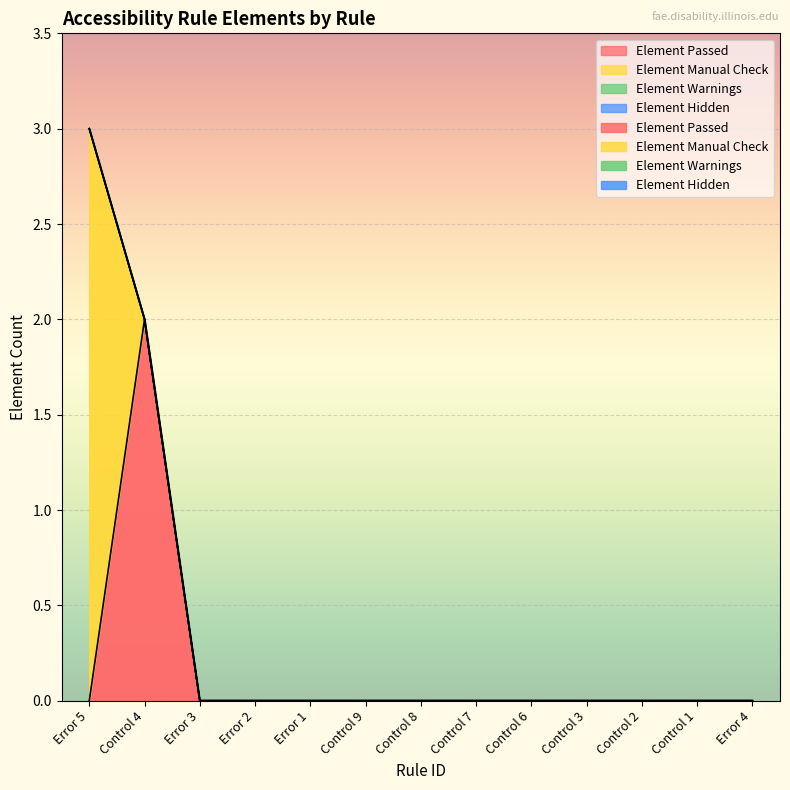

What are all the series names shown in the legend?

Element Passed, Element Manual Check, Element Warnings, Element Hidden